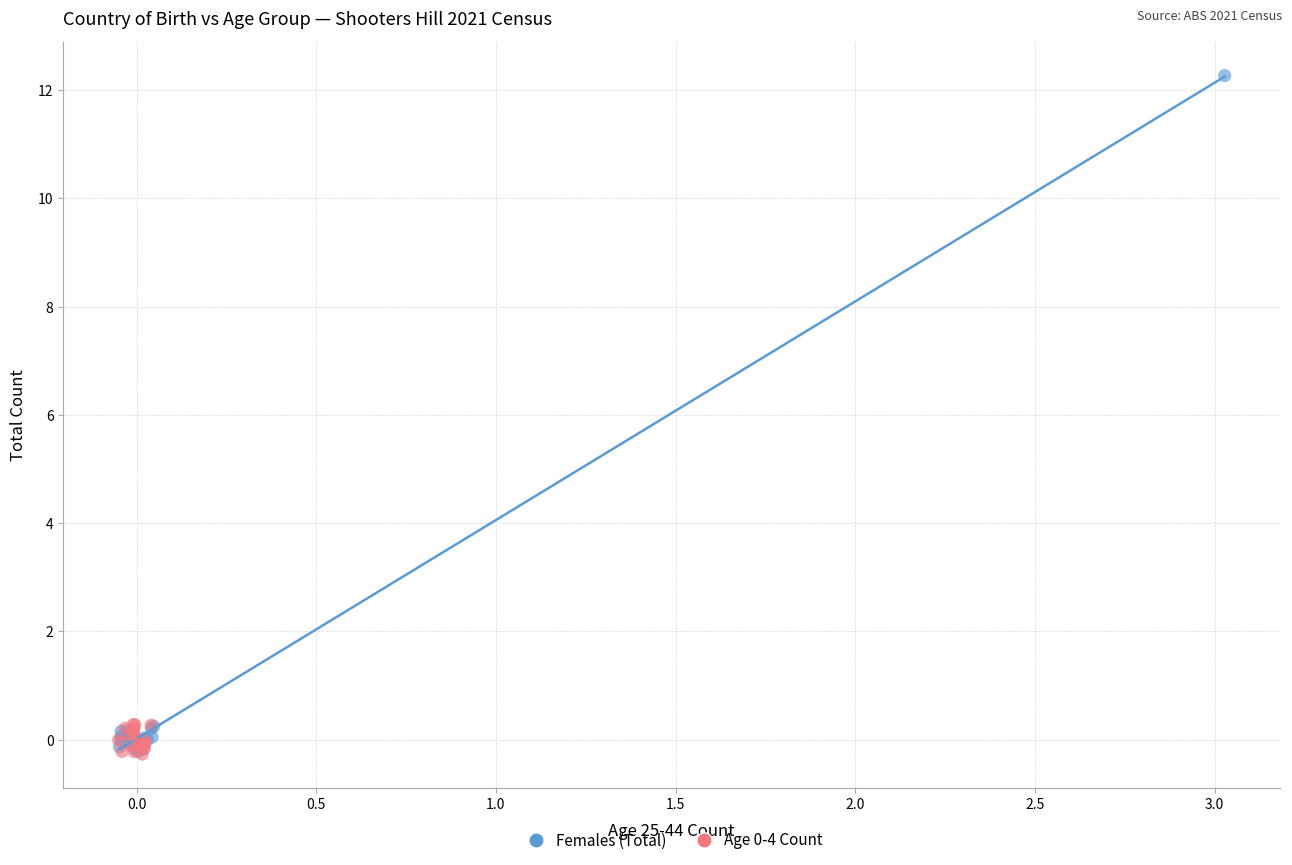

Which series contains the highest Y value?

Females (Total)